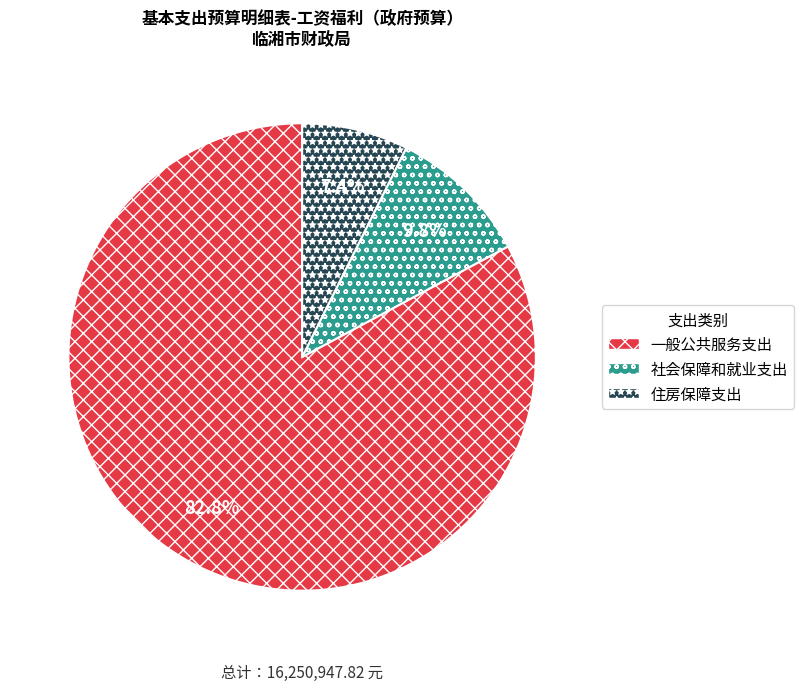

To the nearest percent, what is the combined percentage of 住房保障支出 and 一般公共服务支出?

90%